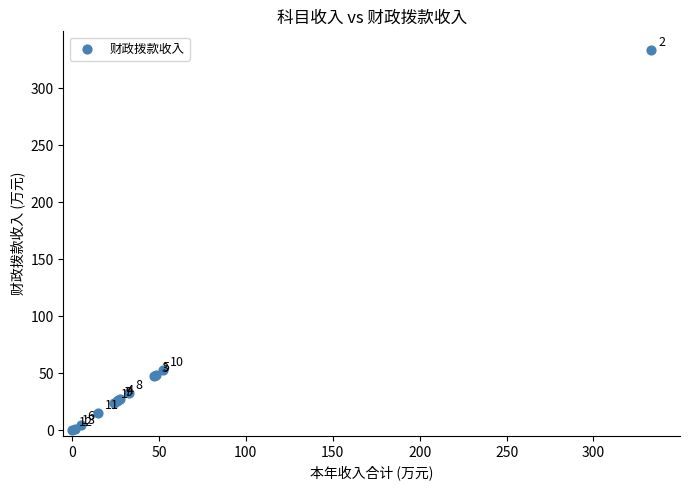

What Y value in the scatter plot is closest to 166?

52.4